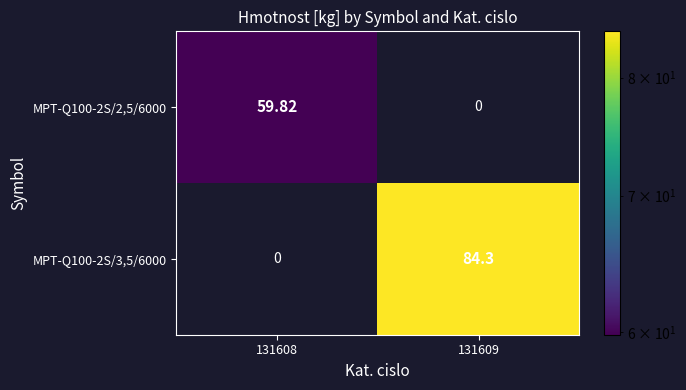

How many data points does each series have?

2